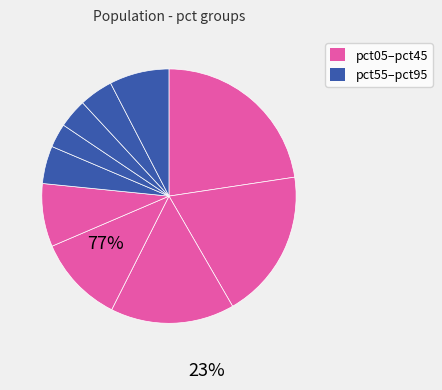

How many slices are in this pie chart?

10